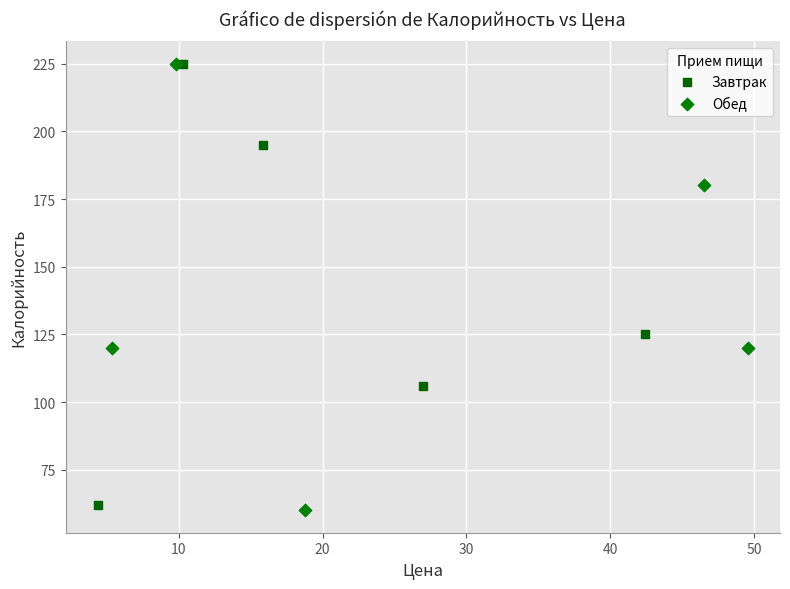

What are all the series names shown in the legend?

Завтрак, Обед